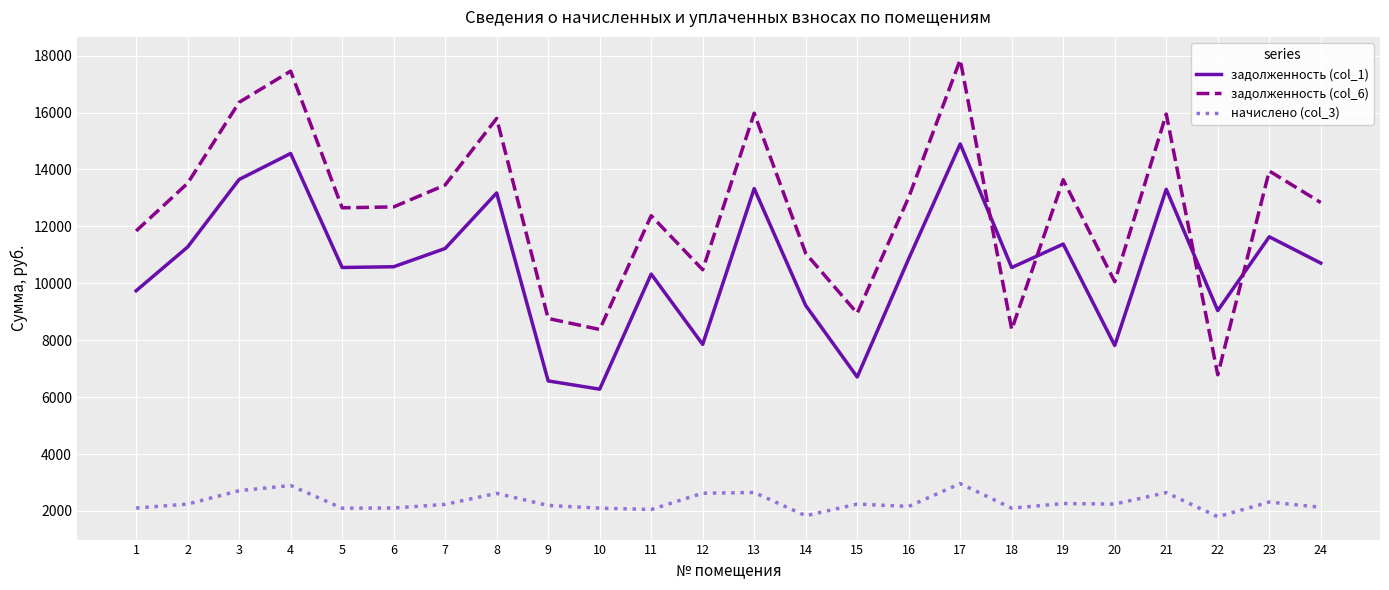

What is the highest value of the начислено (col_3) series?

2959.7